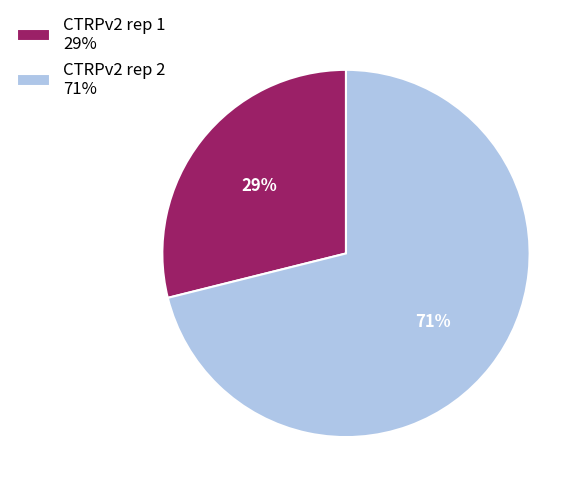

How many slices are in this pie chart?

2